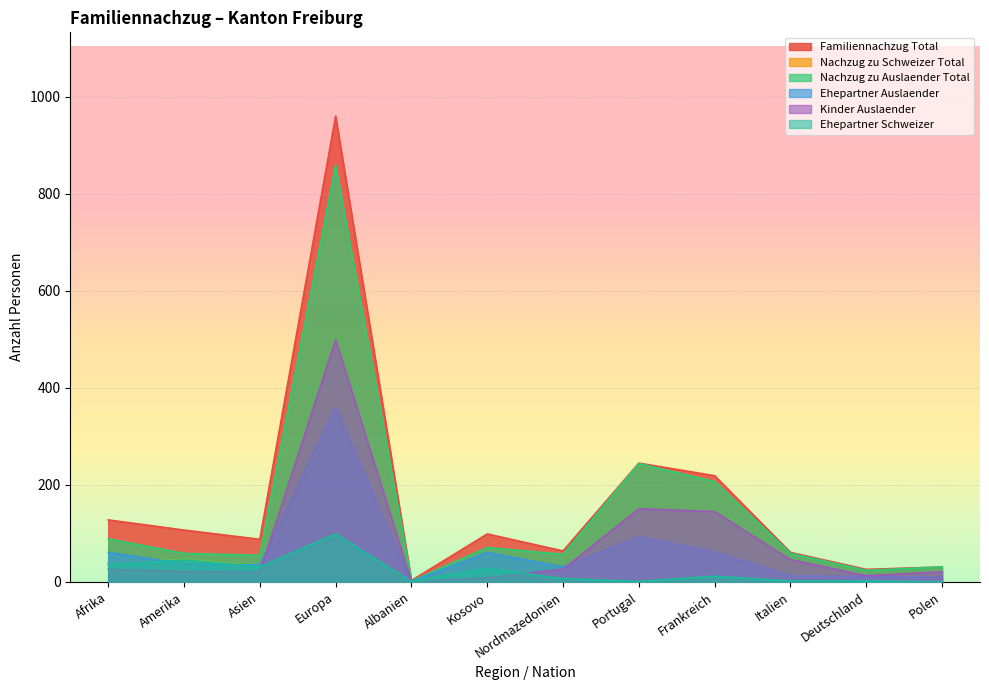

Which series has the largest total across all categories?

Familiennachzug Total